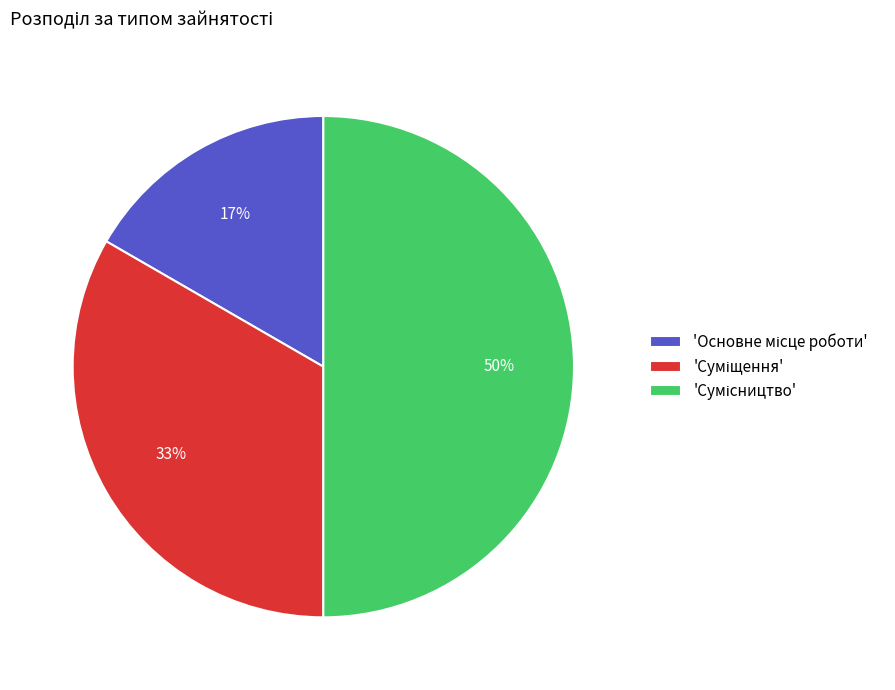

To the nearest percent, what is the average slice percentage?

33%